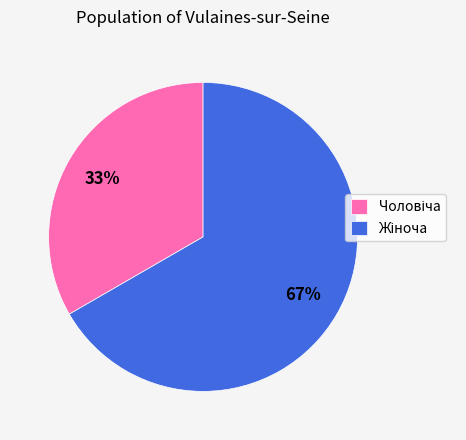

Does any single category account for the majority?

Yes